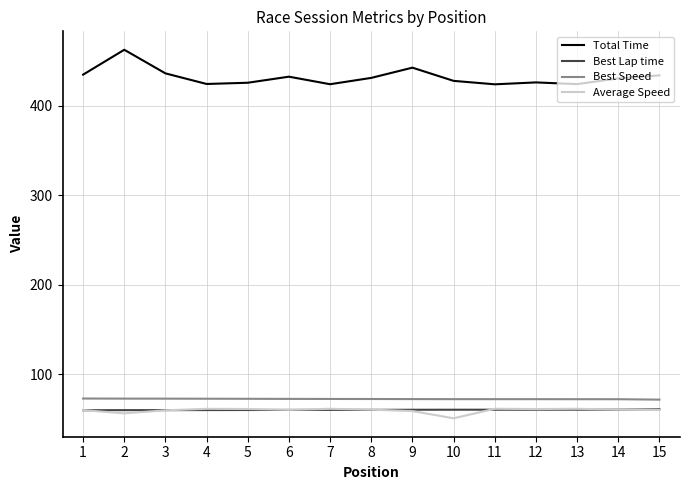

True or false: Best Lap time and Total Time cross at least once.

False